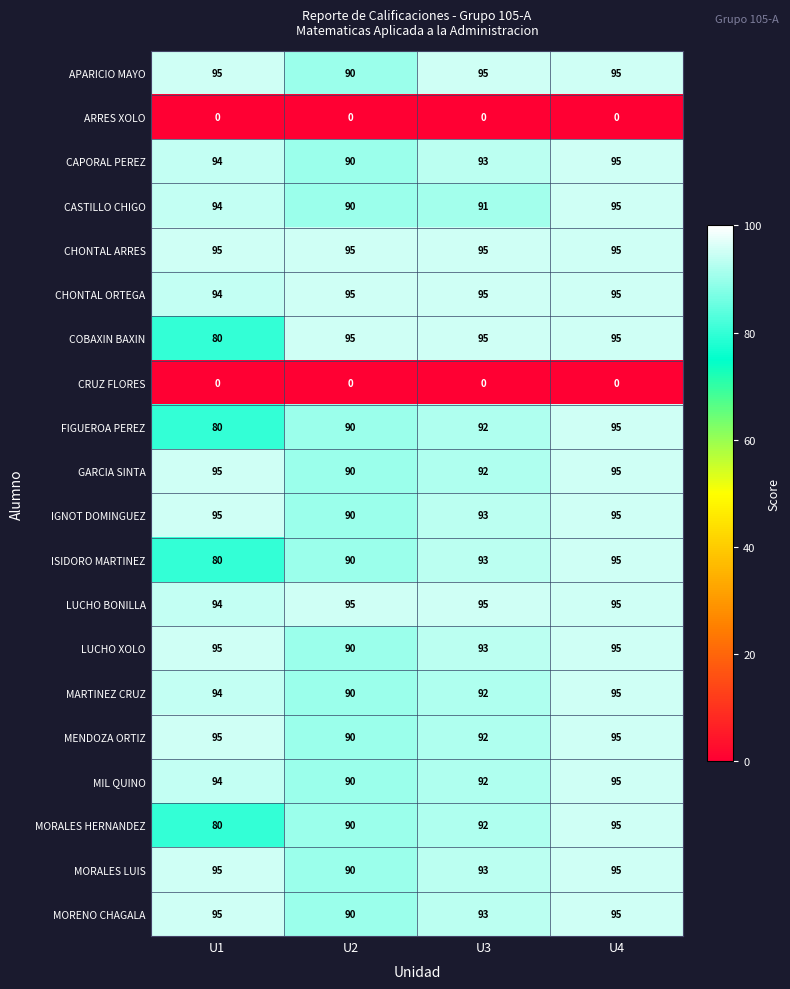

Which series changed the most between U1 and U2?

COBAXIN BAXIN